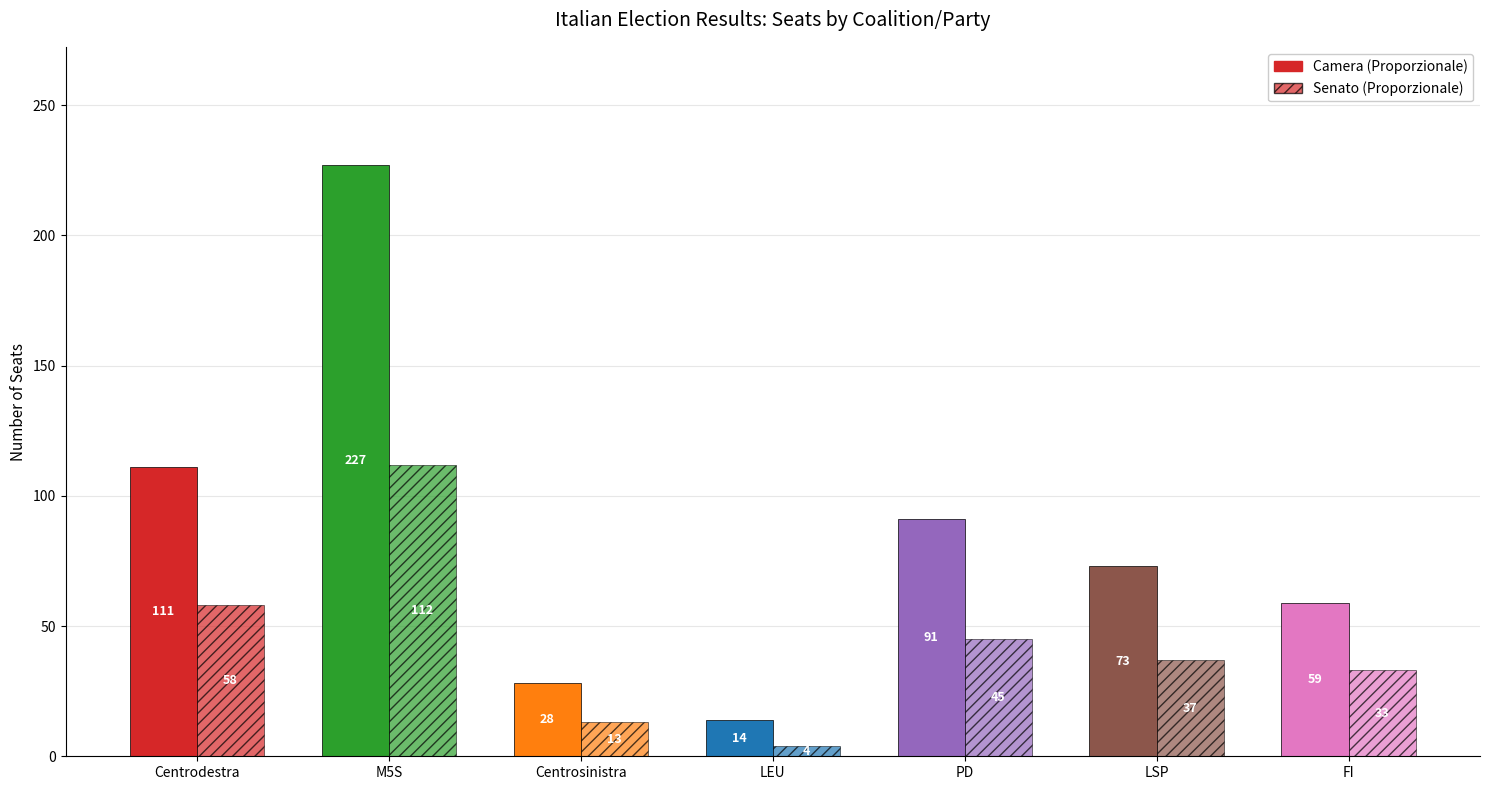

The value at Centrodestra is 149. True or false?

False